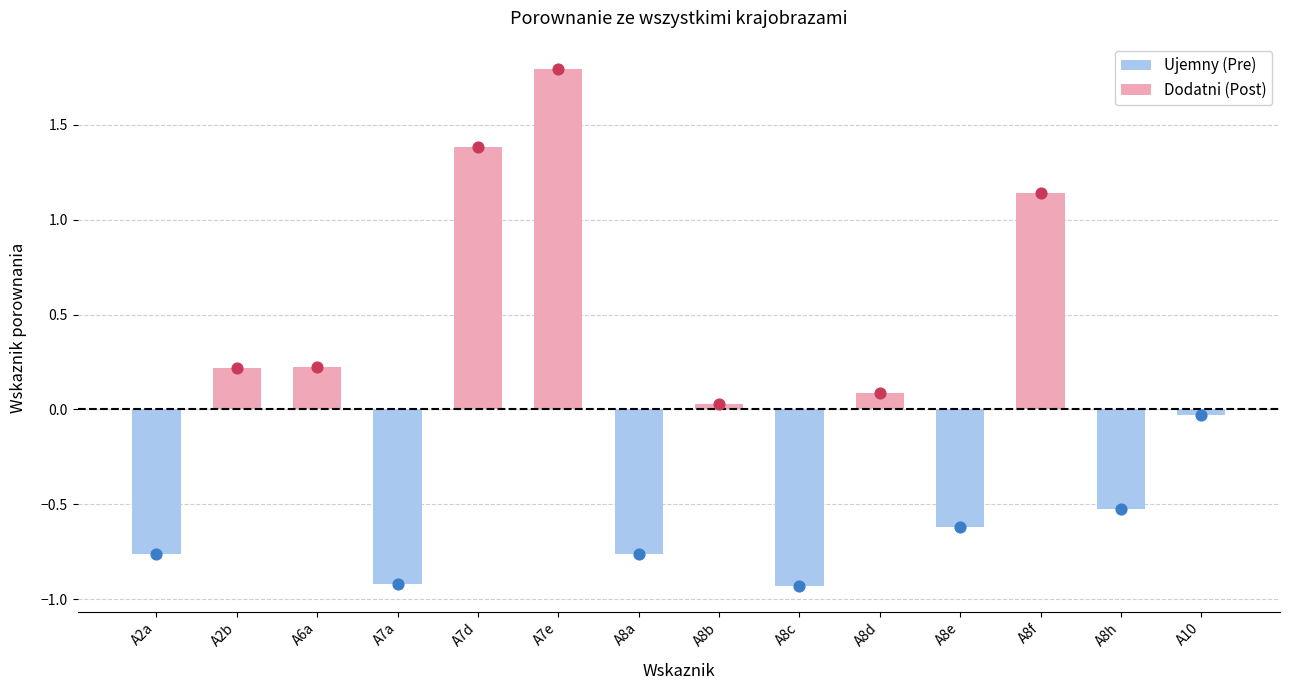

Between A8c and A7d, which is larger?

A7d